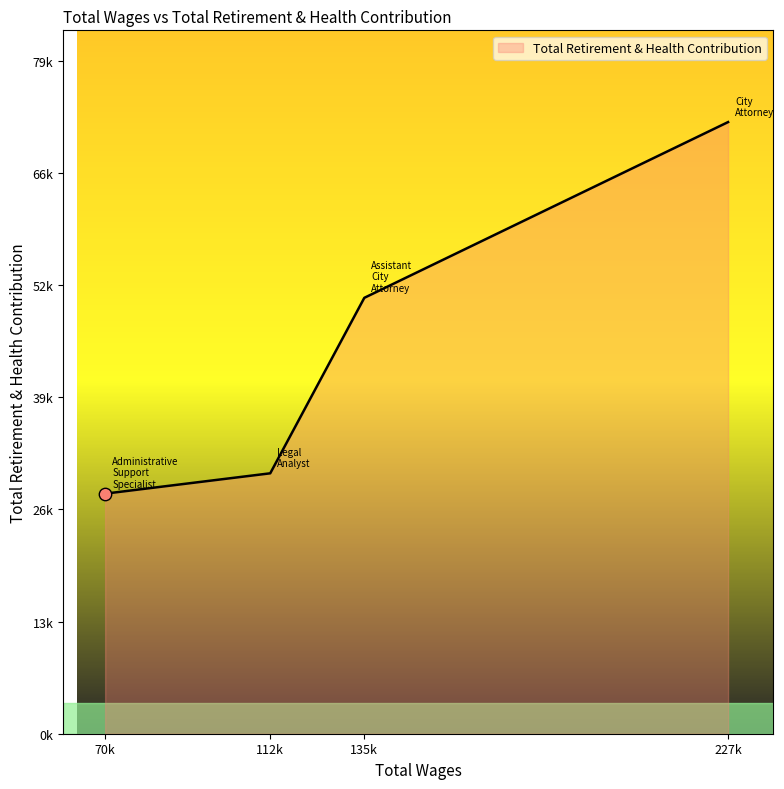

Is this an area chart (filled region under the line)?

Yes